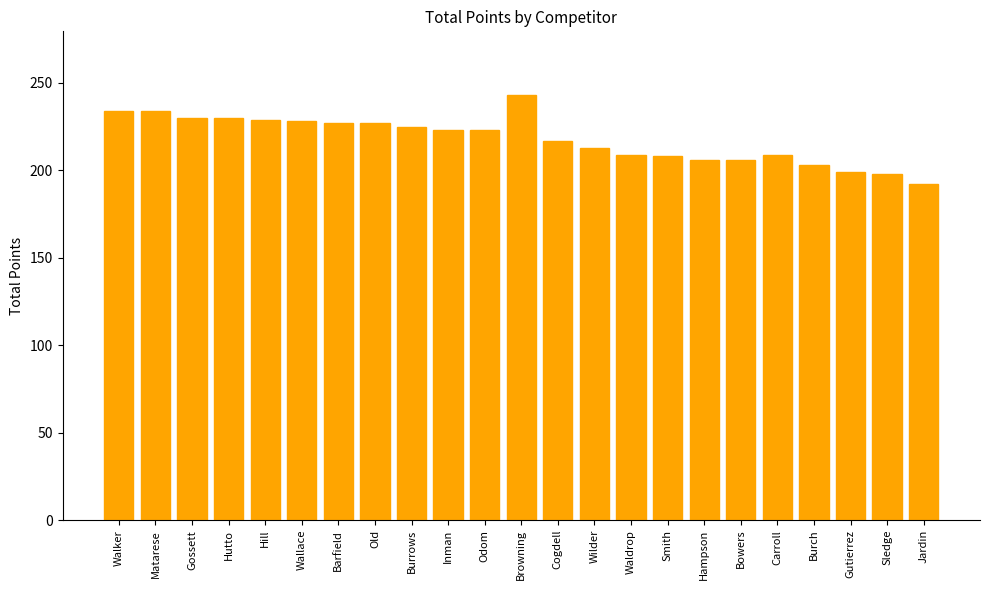

Does the chart contain stacked bars?

No